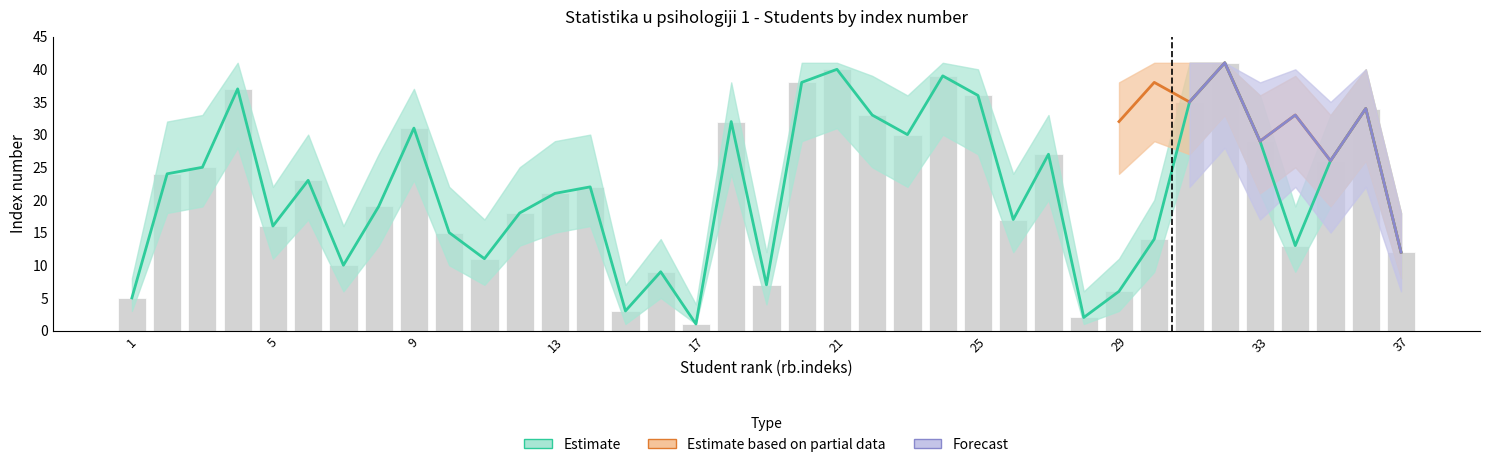

Does the chart contain stacked bars?

No